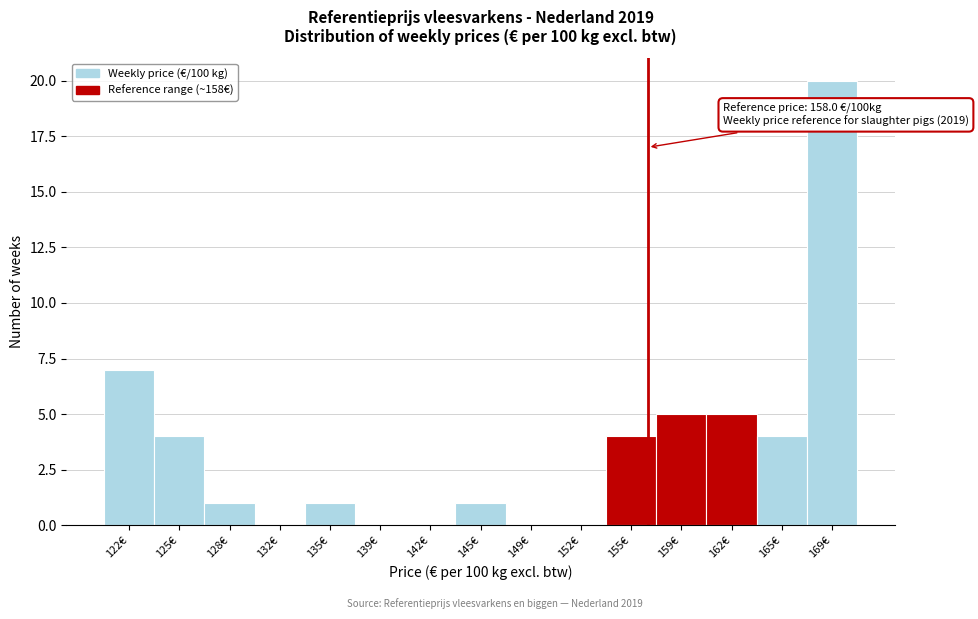

Reading left to right, what are all the values shown in this chart?

122€=7	125€=4	128€=1	132€=0	135€=1	139€=0	142€=0	145€=1	149€=0	152€=0	155€=4	159€=5	162€=5	165€=4	169€=20